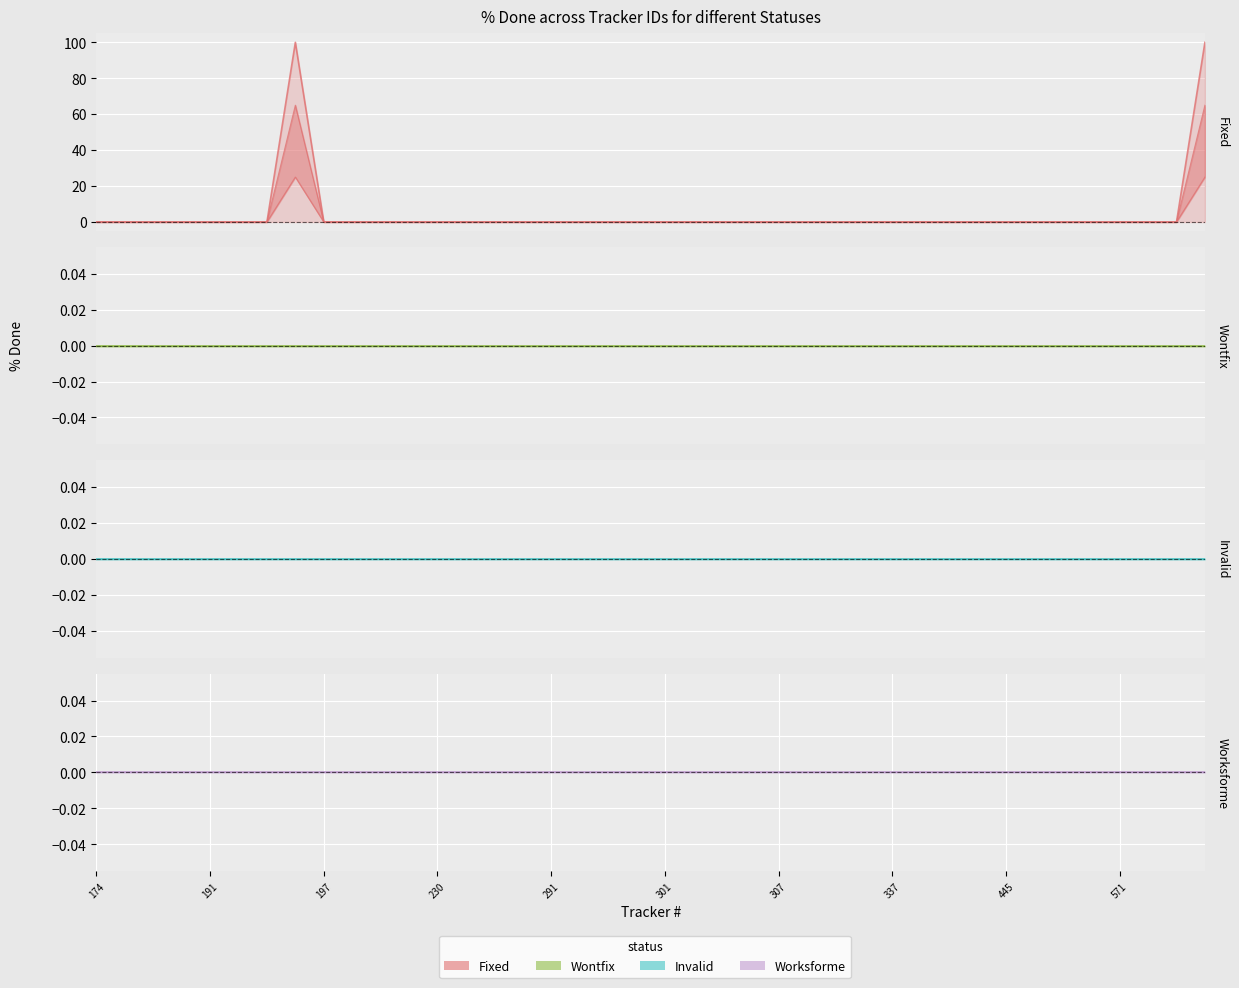

Between 35 and 197, which is larger?

35